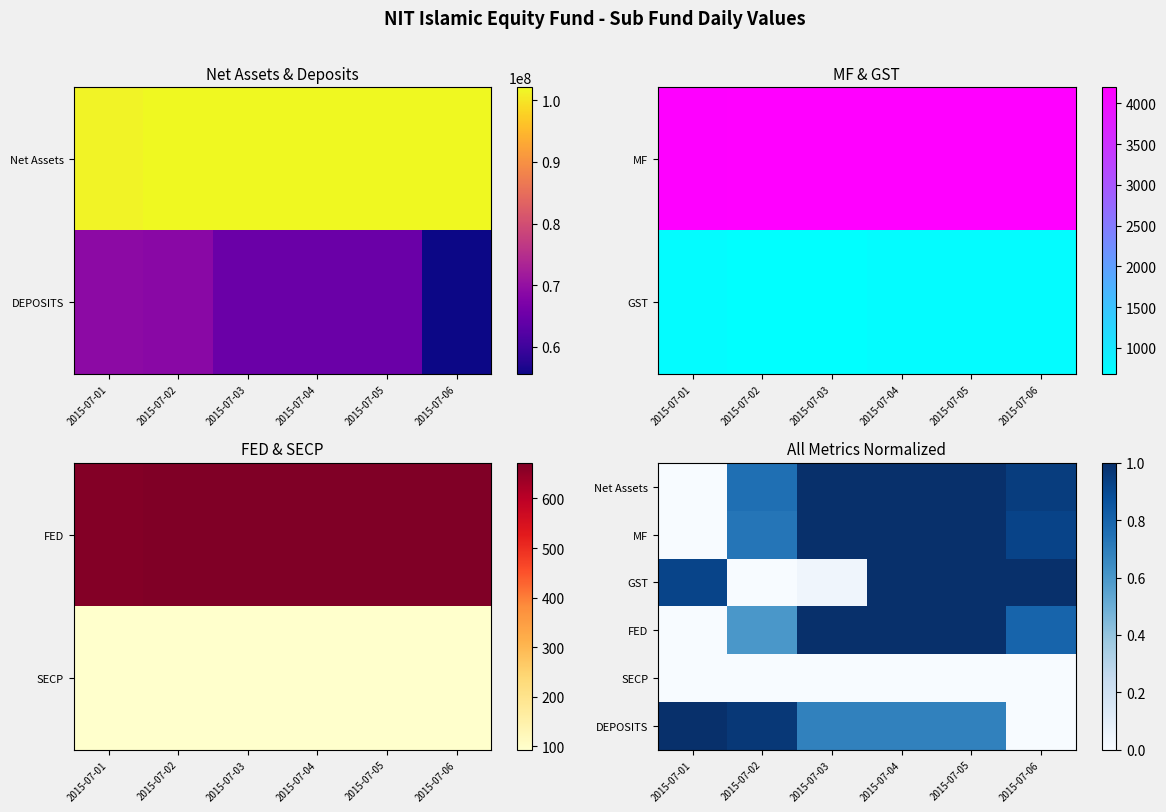

Is the value of FED at 2015-07-05 greater than the value of Net Assets at 2015-07-03?

No